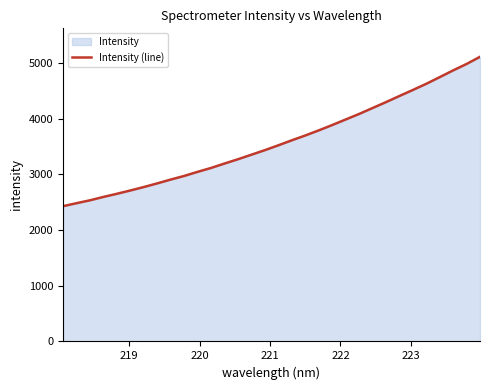

What is the difference between the maximum and minimum values?

2684.3